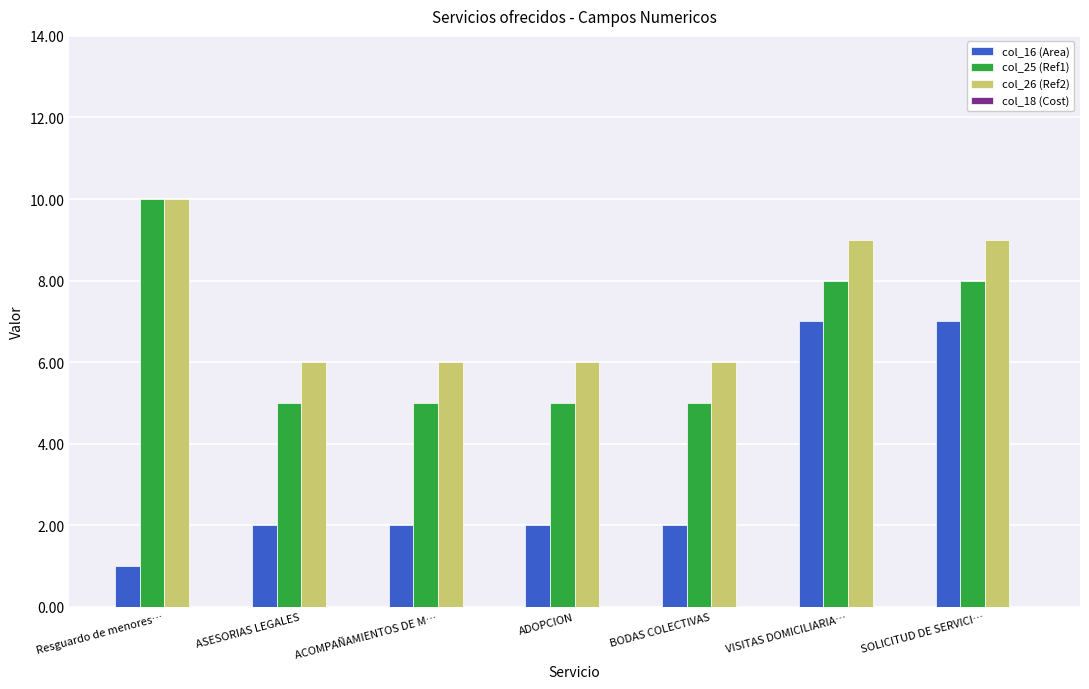

What is the greatest value displayed?

10